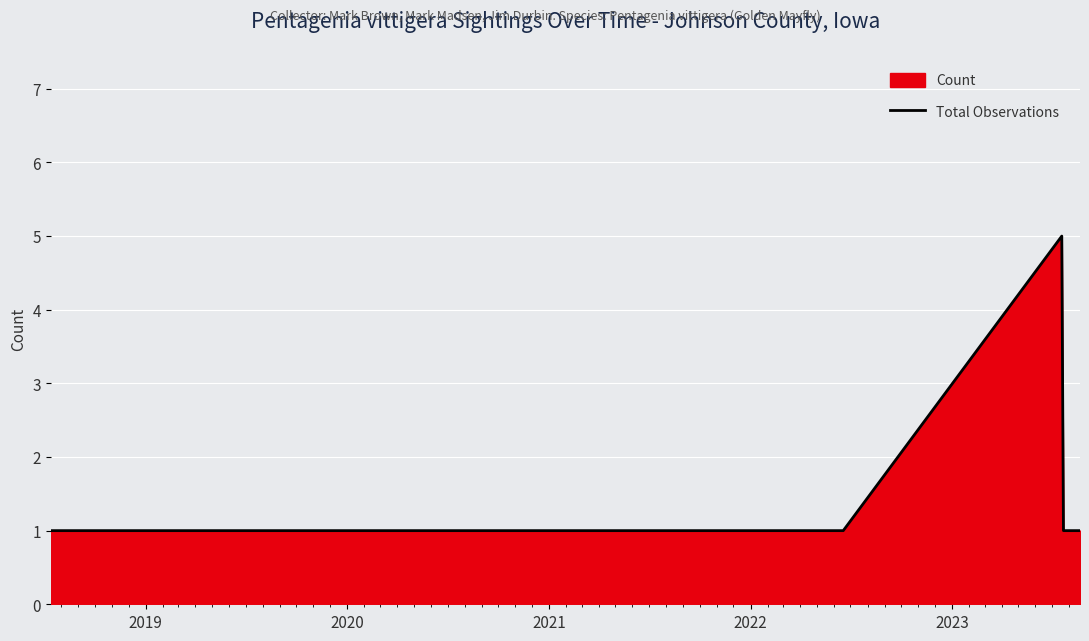

True or false: there are more than 0 points higher than both neighbors.

True